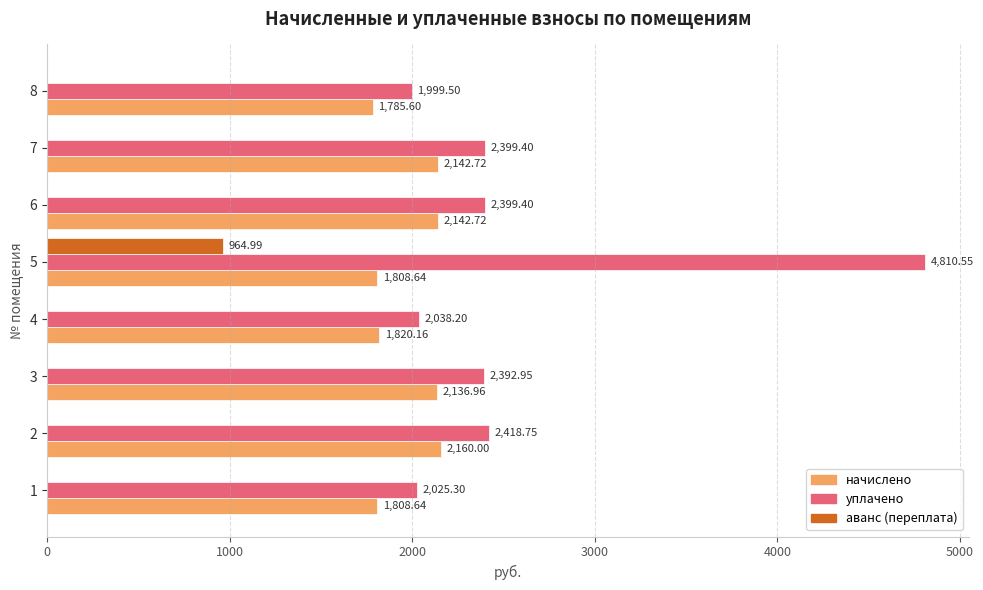

Between 2 and 8, which series saw the biggest shift?

уплачено